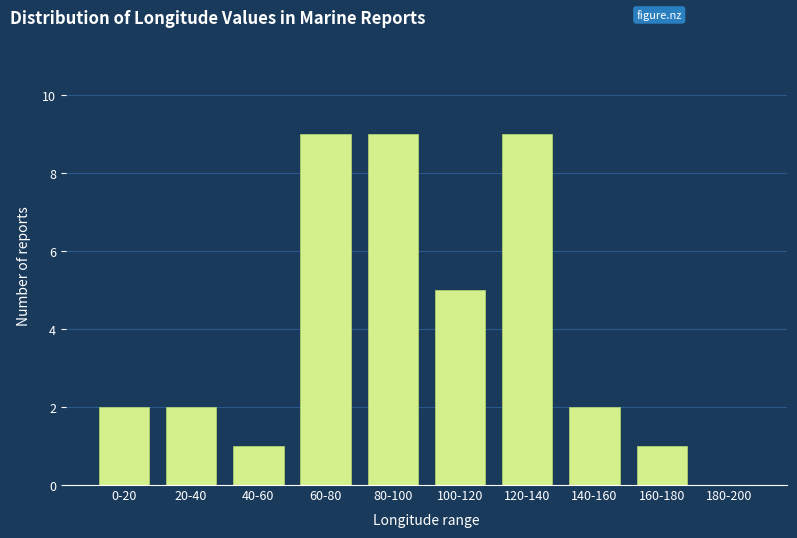

Reading left to right, extract all data points from this chart.

0-20=2	20-40=2	40-60=1	60-80=9	80-100=9	100-120=5	120-140=9	140-160=2	160-180=1	180-200=0